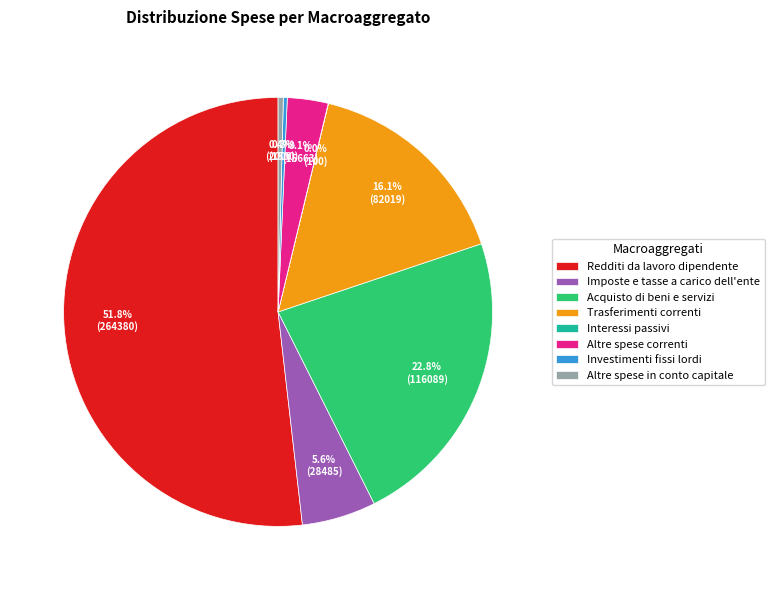

To the nearest percent, what is the difference between the largest and smallest slice percentages?

52%